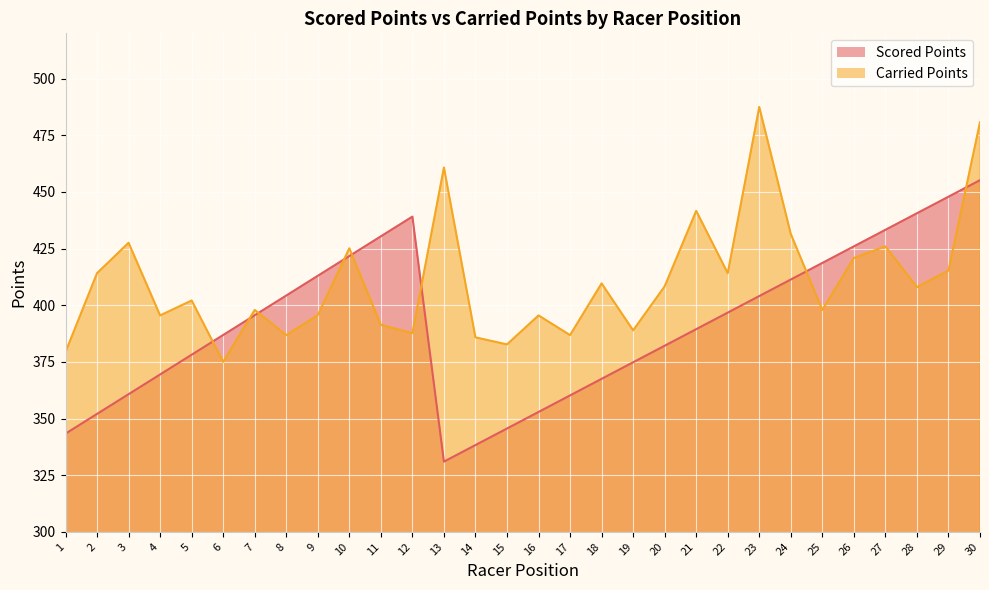

List the series in order of their overall mean, highest first.

Carried Points, Scored Points